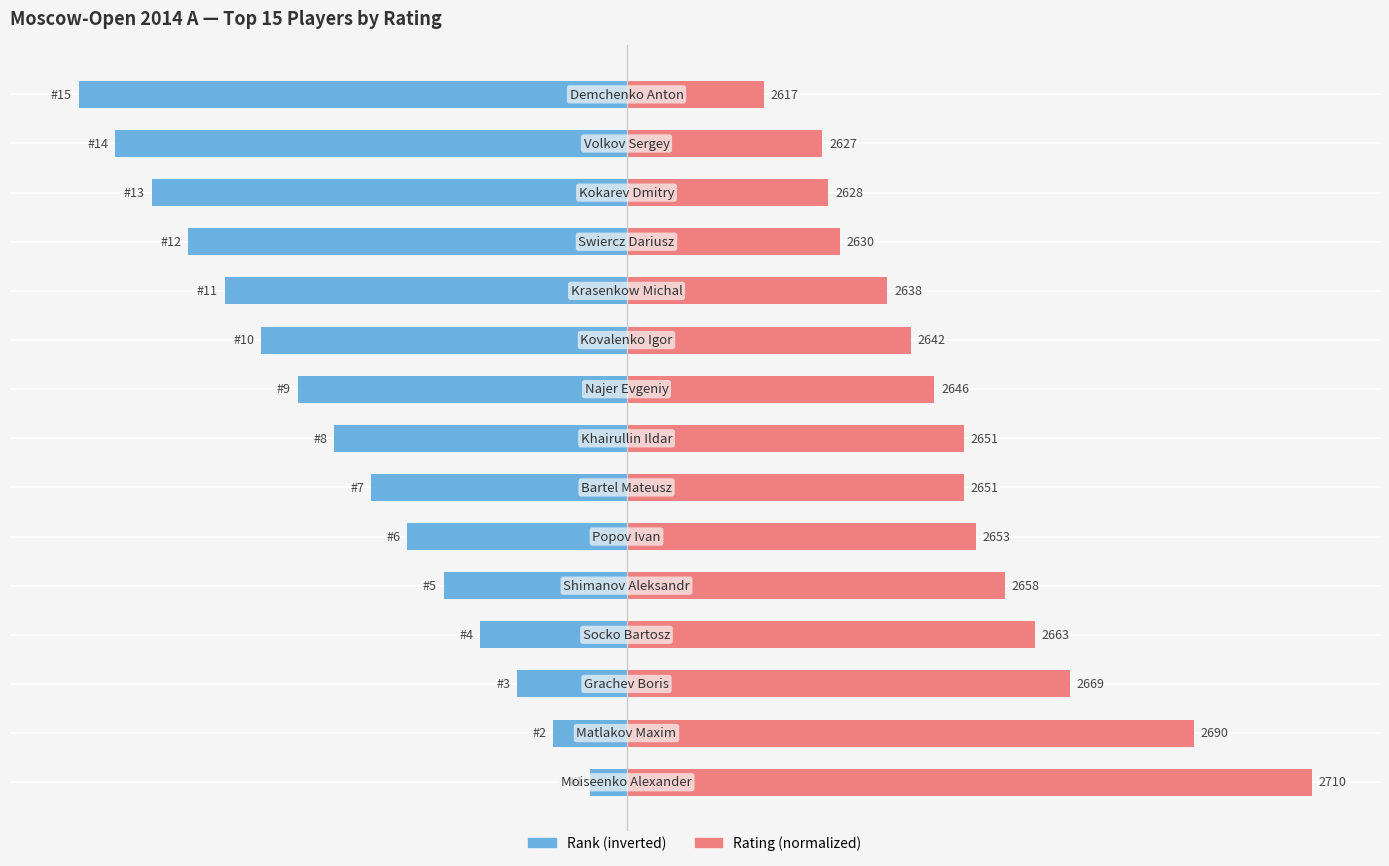

What is the difference between the maximum and minimum values in the Rank (inverted) series?

37.3